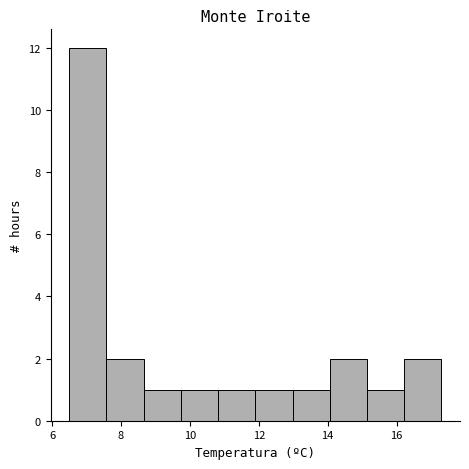

Reading left to right, transcribe this chart: for each bar, give the range it covers on the x-axis and its height. Neither the bar edges nor the heights are printed on the chart, so give them approximately, as read against the axes.

6.50 to 7.58: 12
7.58 to 8.66: 2
8.66 to 9.74: 1
9.74 to 10.82: 1
10.82 to 11.90: 1
11.90 to 12.98: 1
12.98 to 14.06: 1
14.06 to 15.14: 2
15.14 to 16.22: 1
16.22 to 17.30: 2